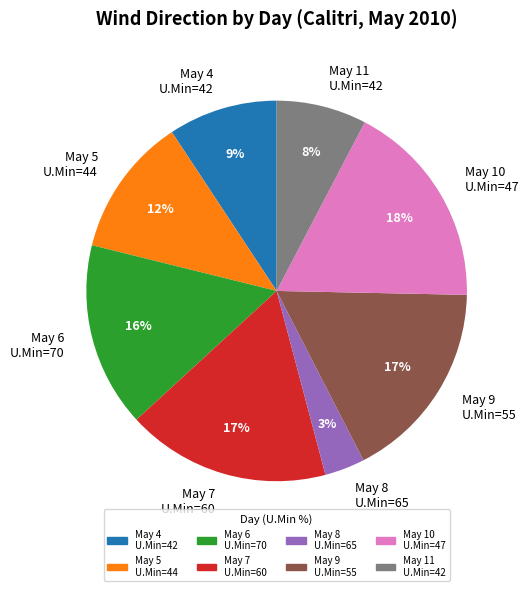

True or false: May 8 U.Min=65 accounts for 3% of the total.

True